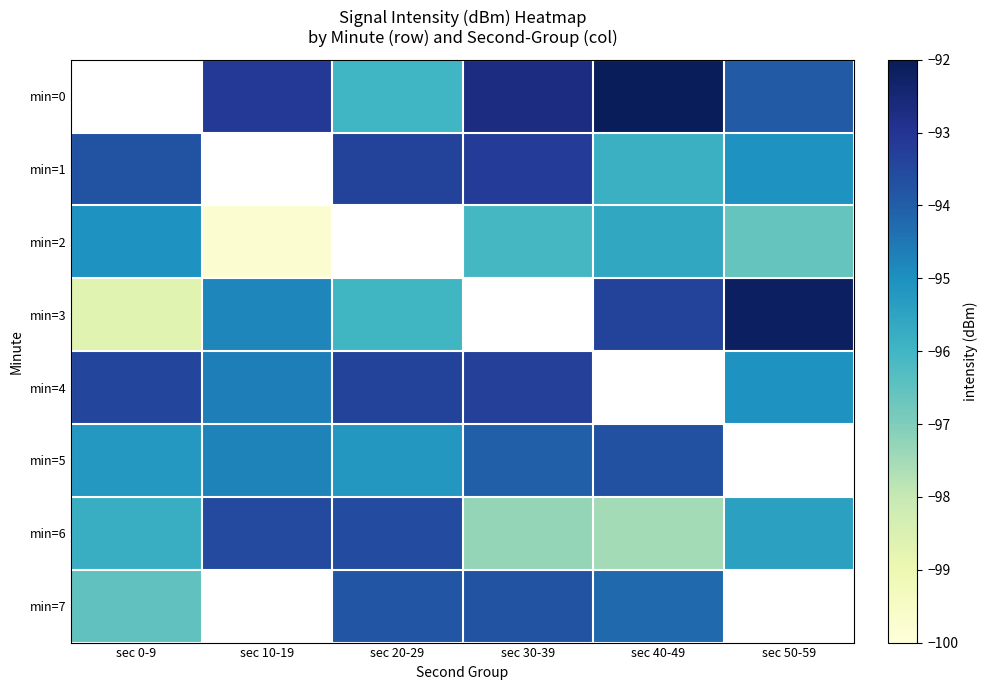

What is the spread (max minus min) of values at sec 20-29?

2.7